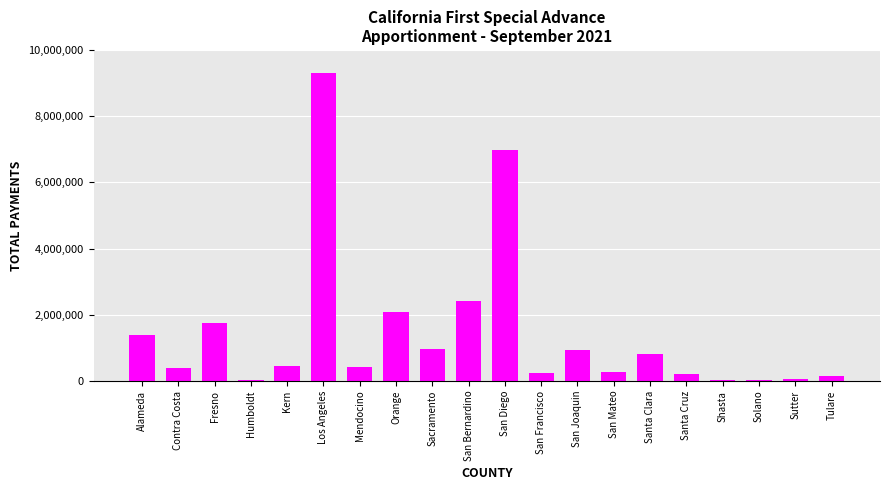

Which has a higher value, Sacramento or Humboldt?

Sacramento